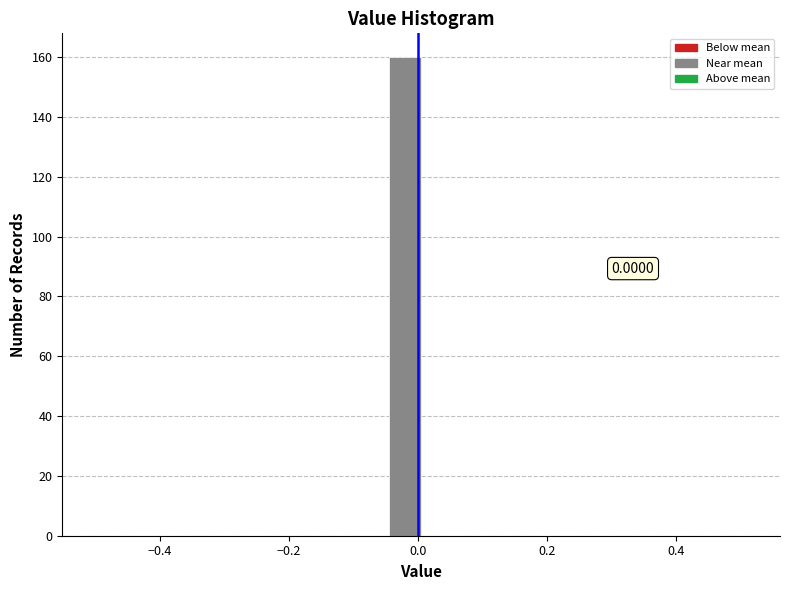

Read against the x-axis, roughly where is the centre of the tallest bar?

-0.02